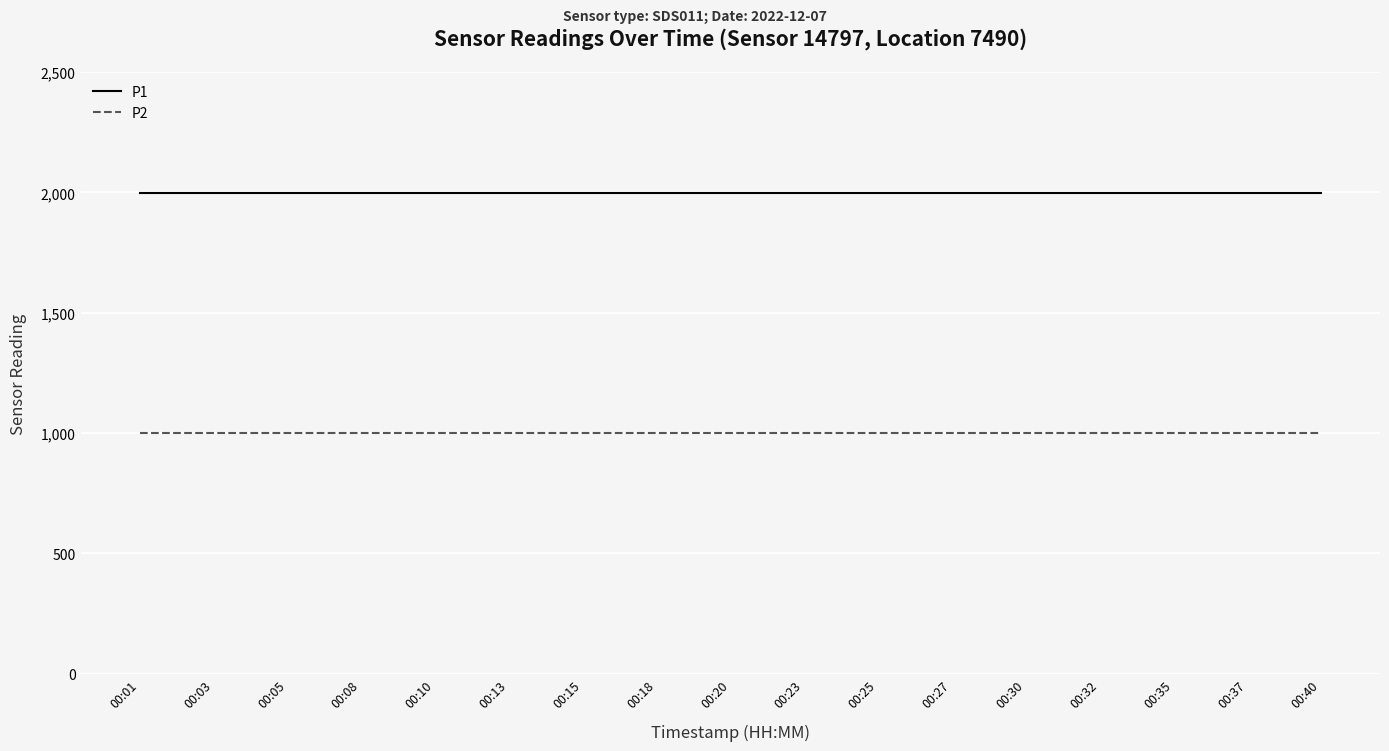

True or false: P2 has a value of 250.5 at 00:05.

False